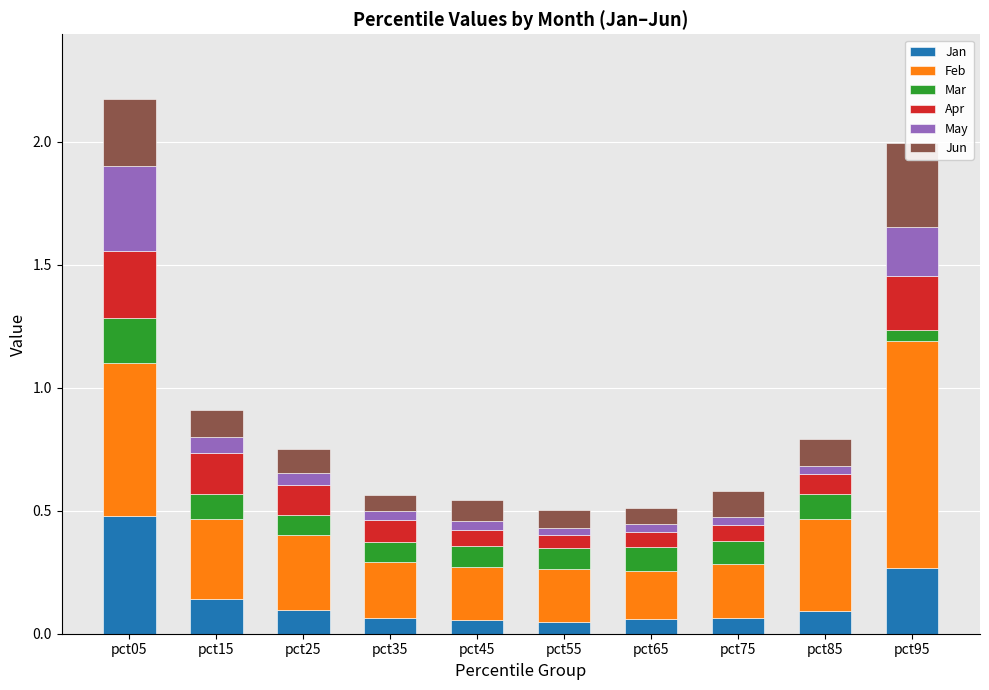

True or false: Jun has a value of 0.3 at pct95.

True